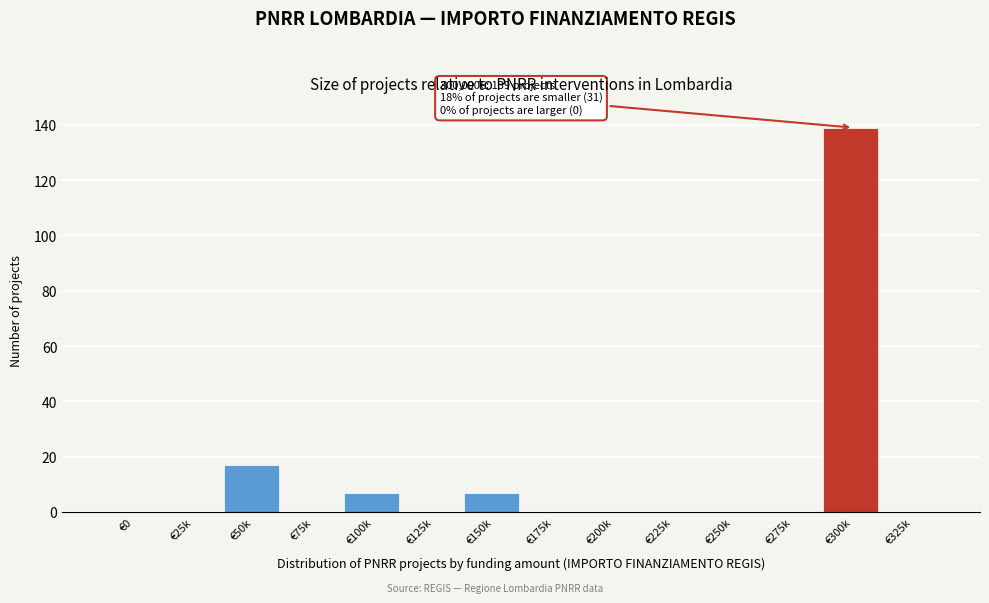

Reading left to right, list all the values displayed in this chart.

€0=0	€25k=0	€50k=17	€75k=0	€100k=7	€125k=0	€150k=7	€175k=0	€200k=0	€225k=0	€250k=0	€275k=0	€300k=139	€325k=0